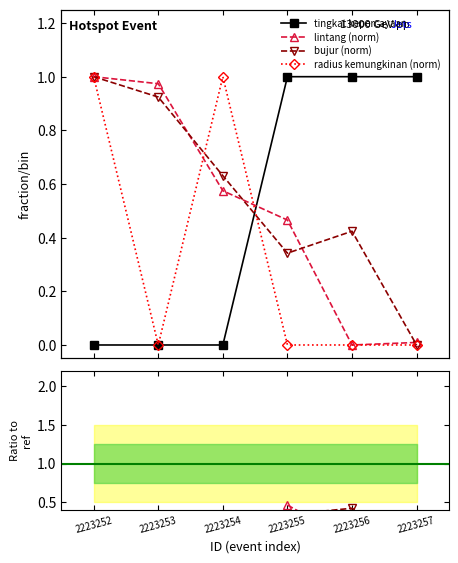

At which label does lintang (norm) reach its peak?

2223252